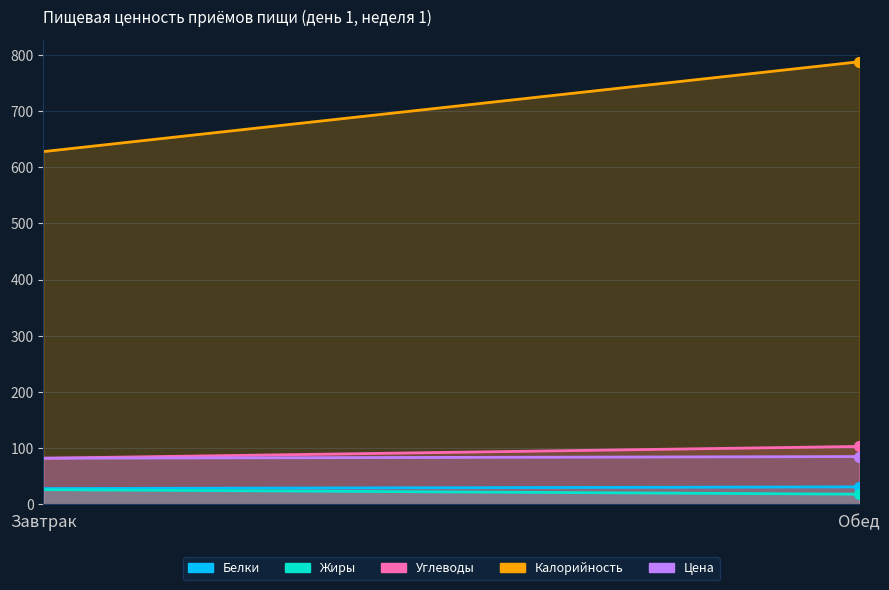

How many values in the Цена series are below 85?

1